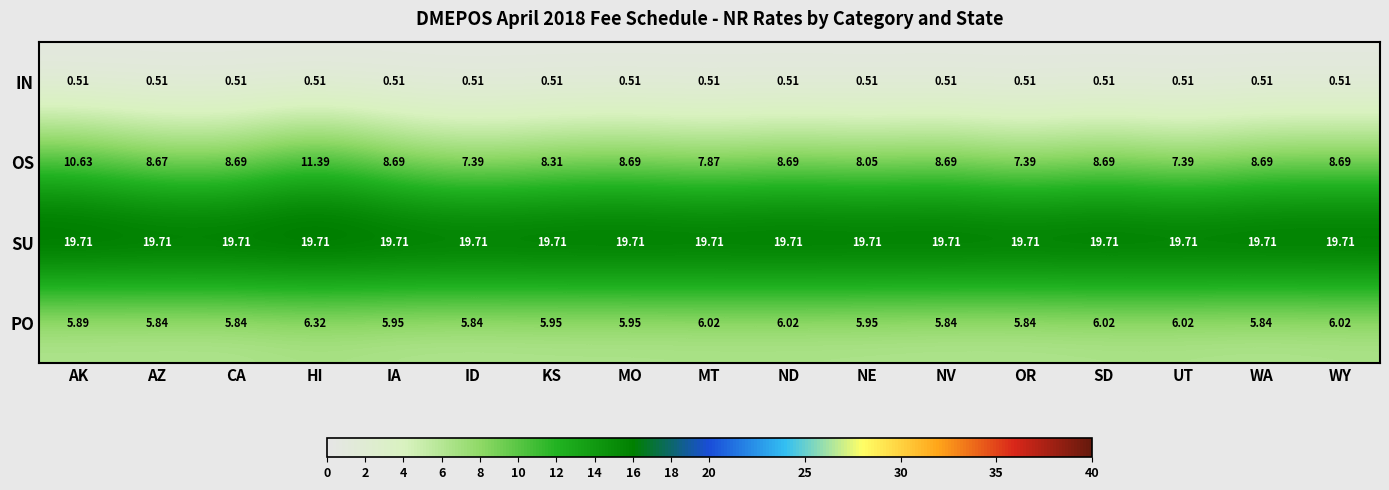

Which series has the largest total across all categories?

SU